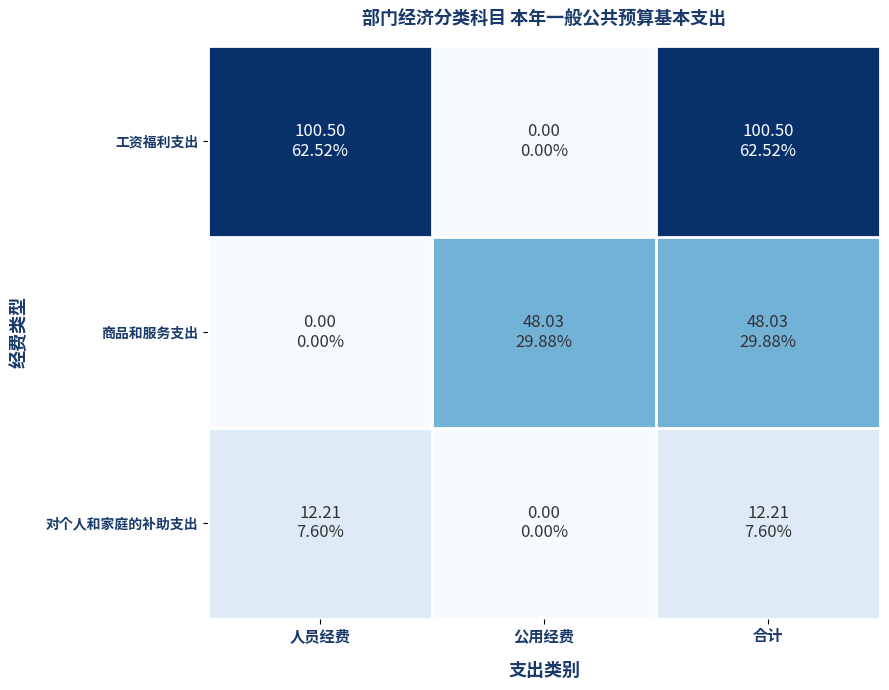

Between 公用经费 and 合计, which is larger?

合计